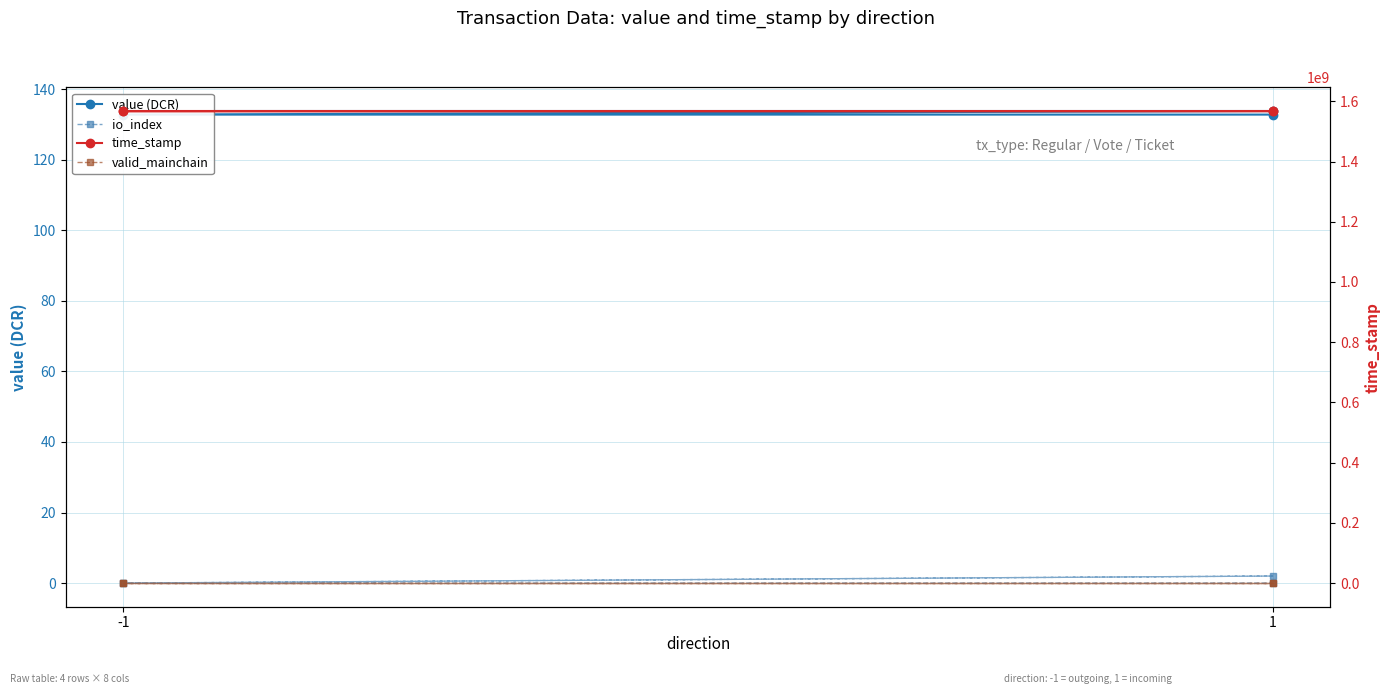

What is the difference between the maximum and minimum values in the io_index series?

2.0